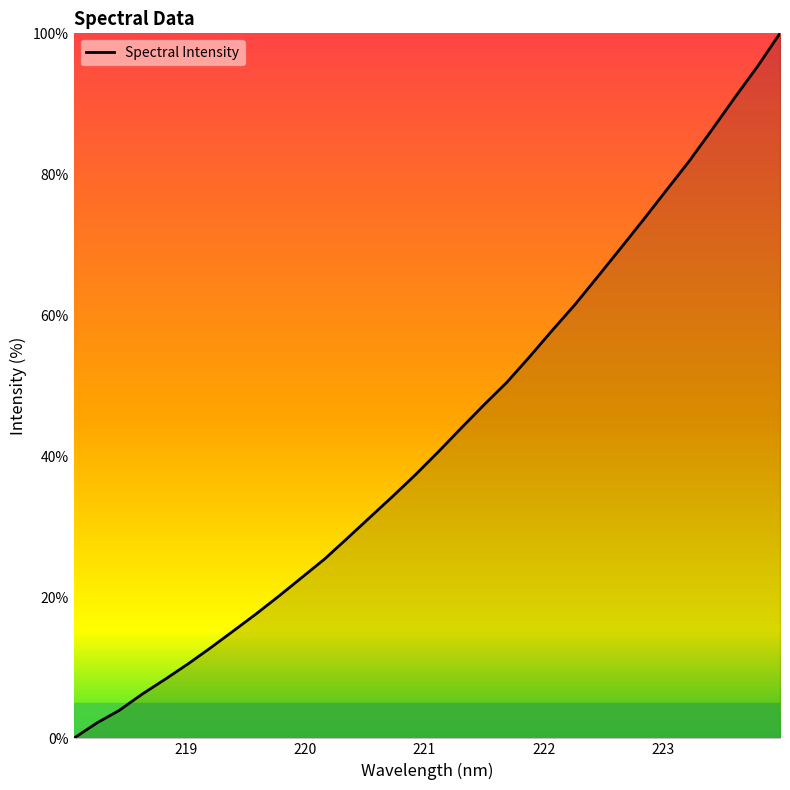

What is the average value?

42.9